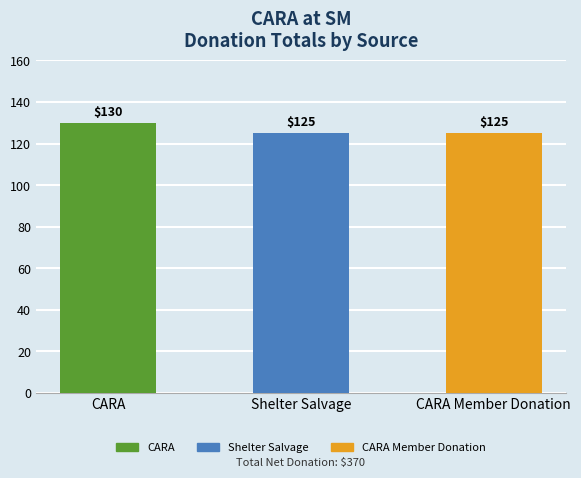

What is the change in value from CARA to CARA Member Donation?

-5